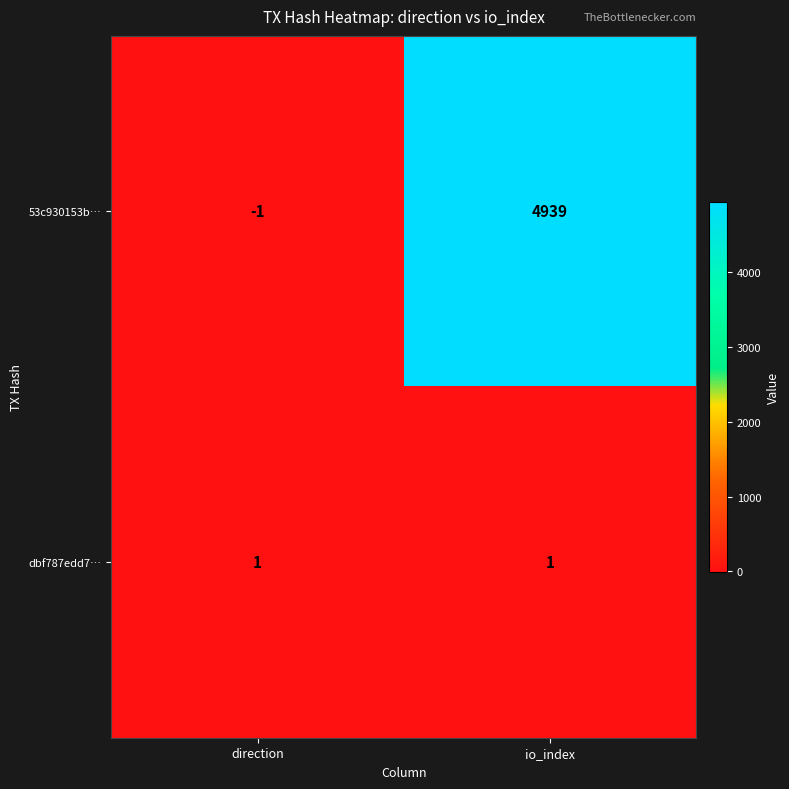

Reading right to left, transcribe all the data shown in this chart.

53c930153b…: 4939	-1
dbf787edd7…: 1	1